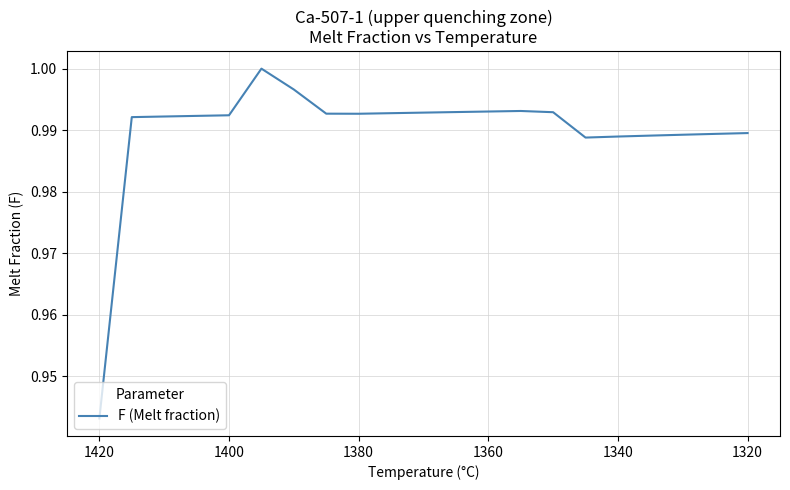

What is the value of the 13th point from the left?

1.0